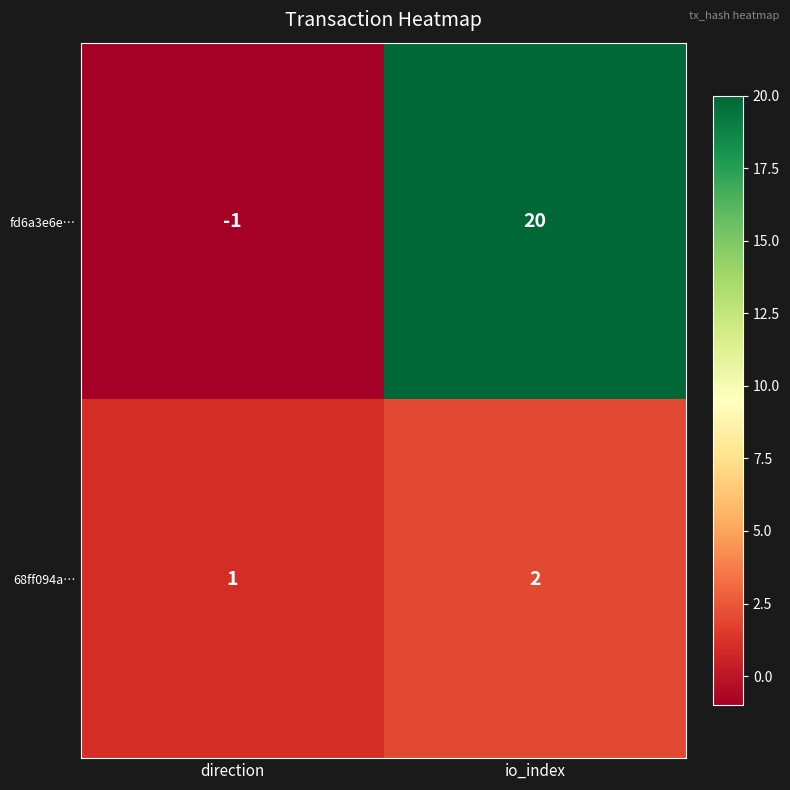

What is the sum of all 68ff094a… values?

3